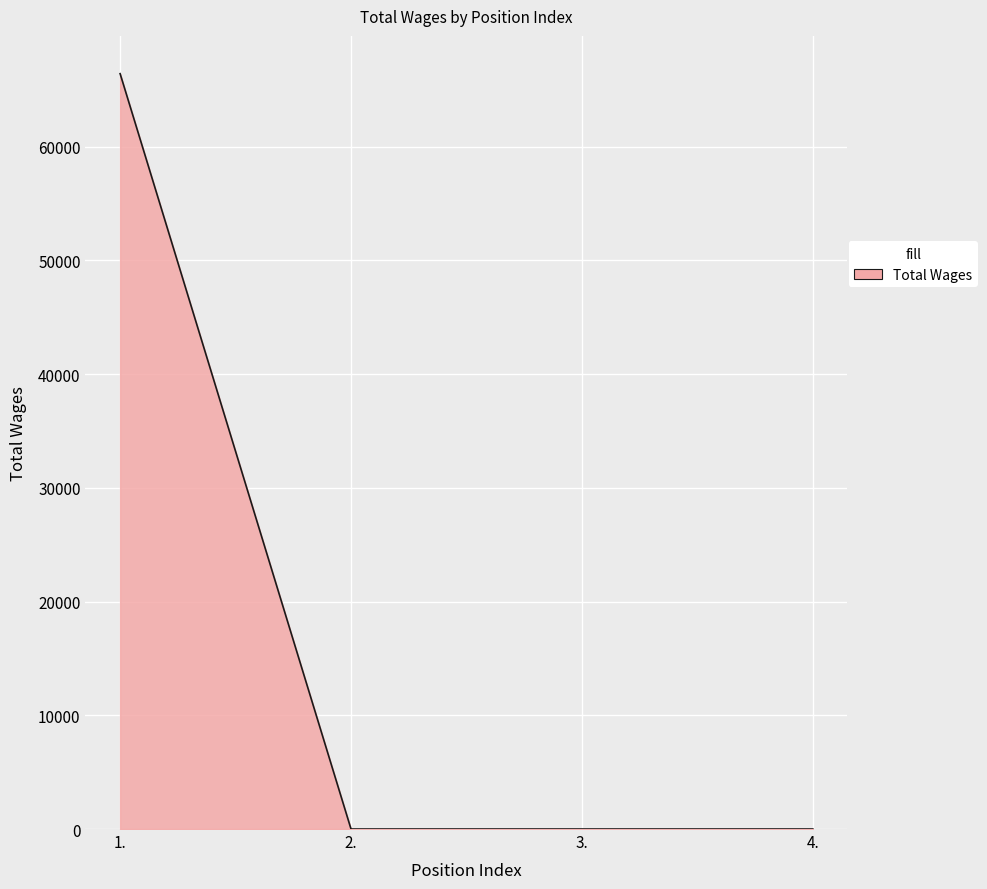

How many series are shown in this chart?

1